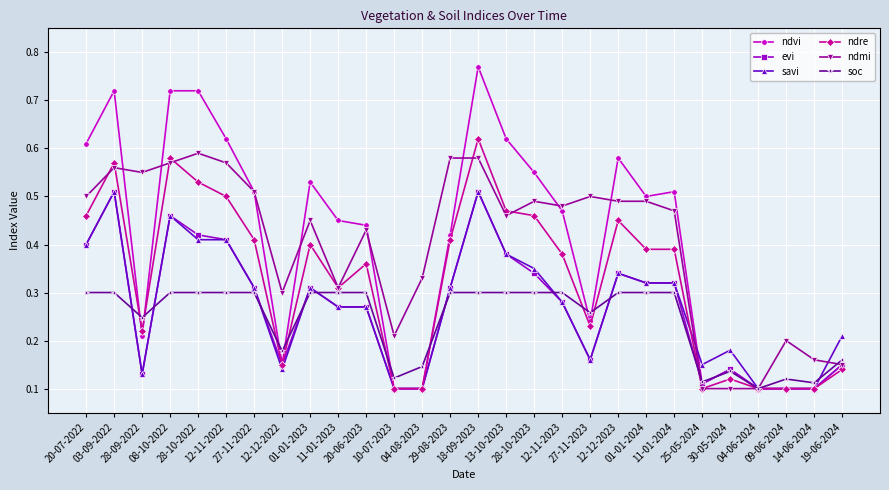

Which series has the largest range (max minus min)?

ndvi